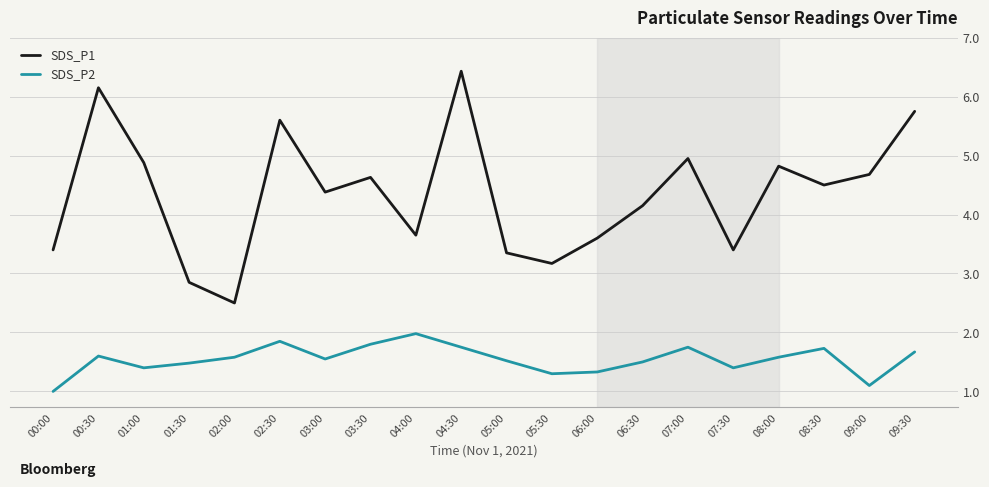

True or false: SDS_P2 and SDS_P1 cross at least once.

False